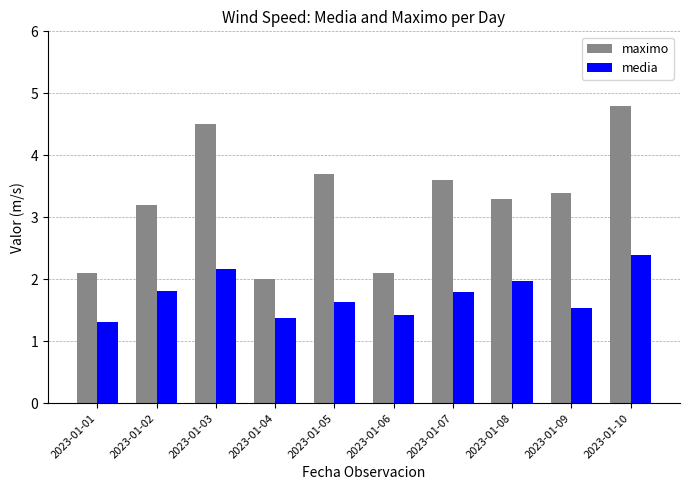

What is the approximate value of media at 2023-01-08?

2.0